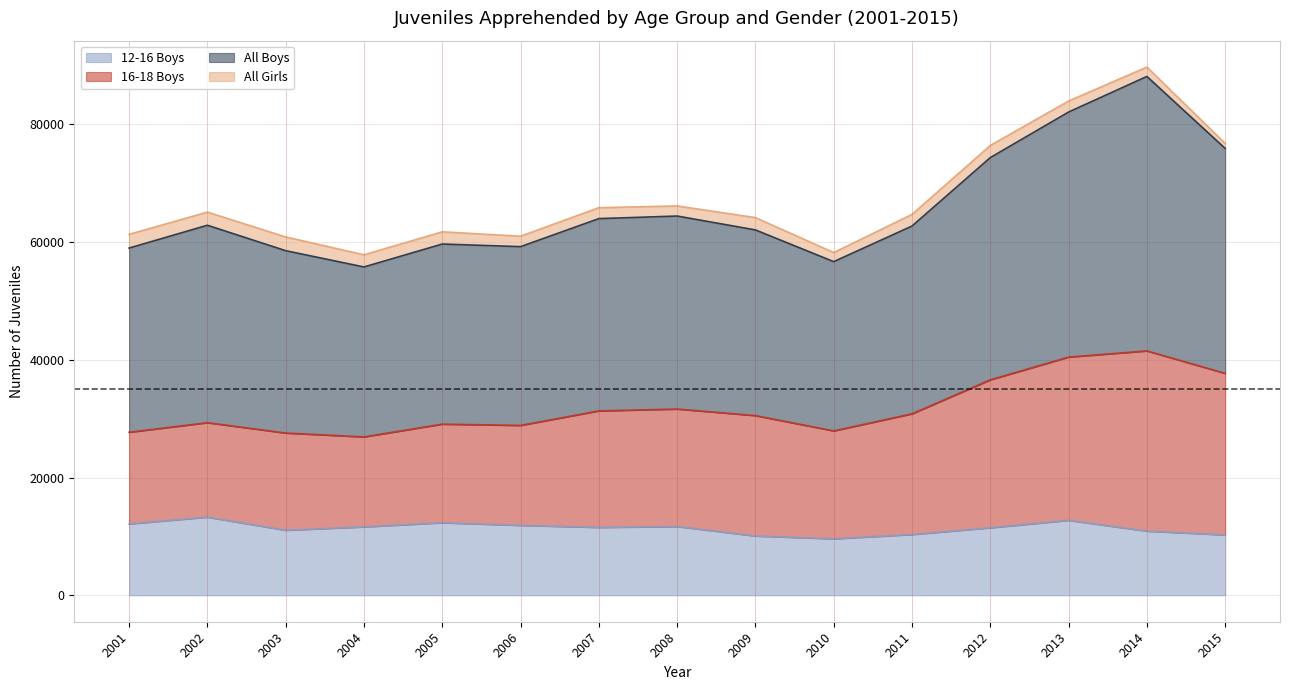

The value of 12-16 Boys at 2011 is 10329. True or false?

True